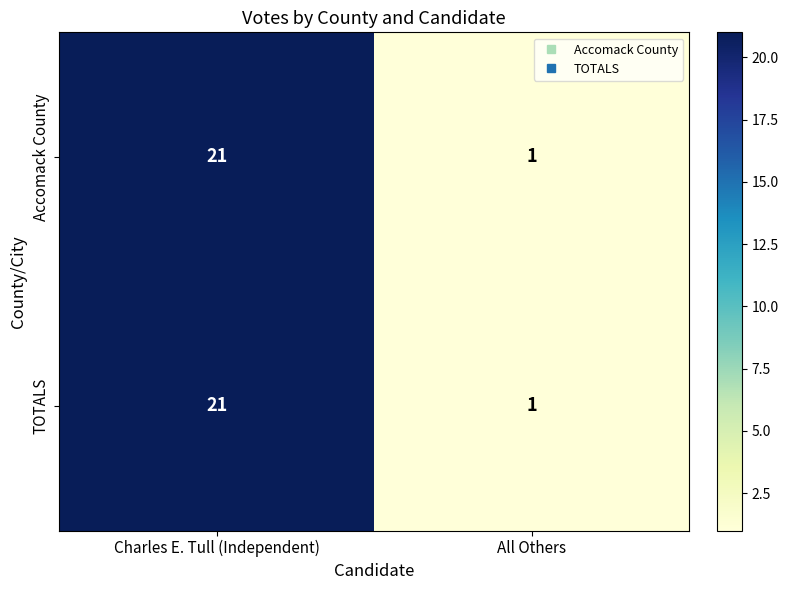

Is the value of Accomack County at All Others greater than the value of TOTALS at Charles E. Tull (Independent)?

No